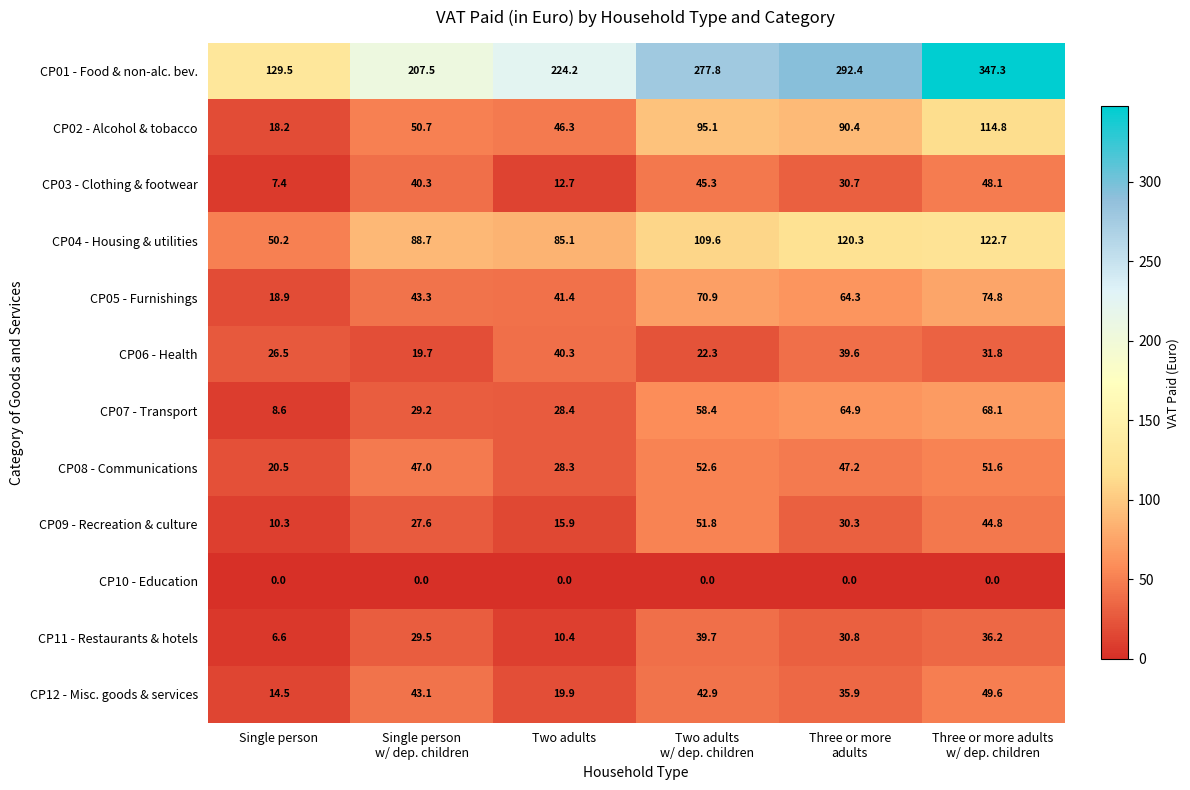

True or false: CP02 - Alcohol & tobacco has a value of 46.3 at Two adults.

True